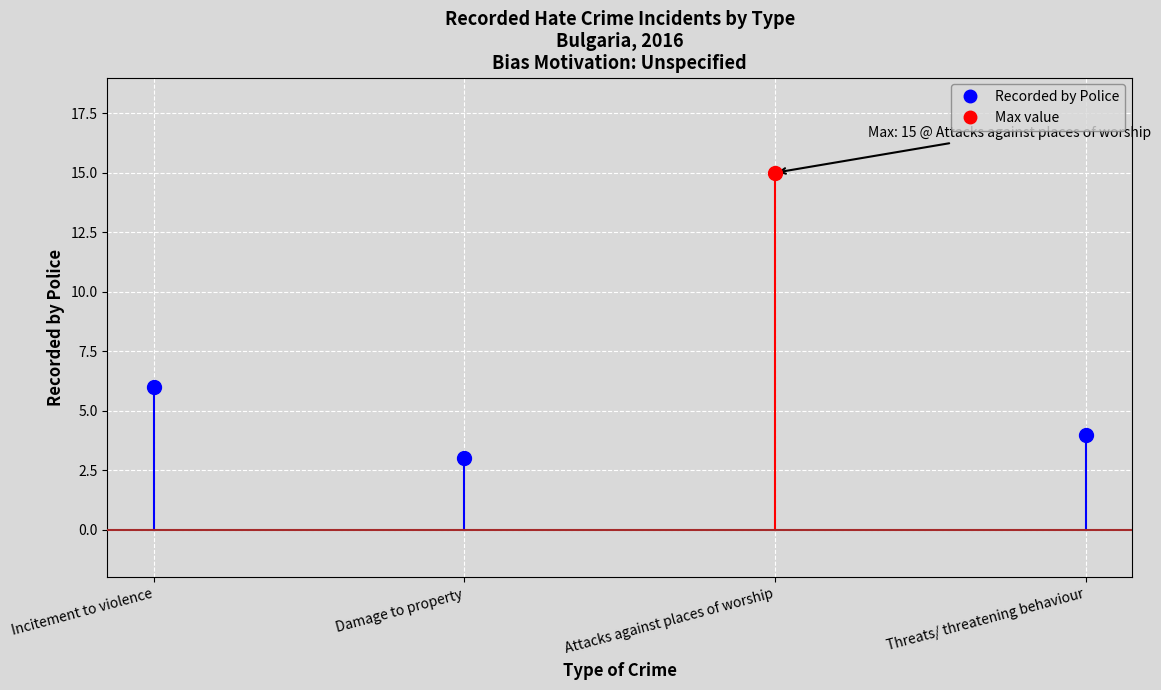

List the labels in order of value, largest first.

Attacks against places of worship, Incitement to violence, Threats/ threatening behaviour, Damage to property